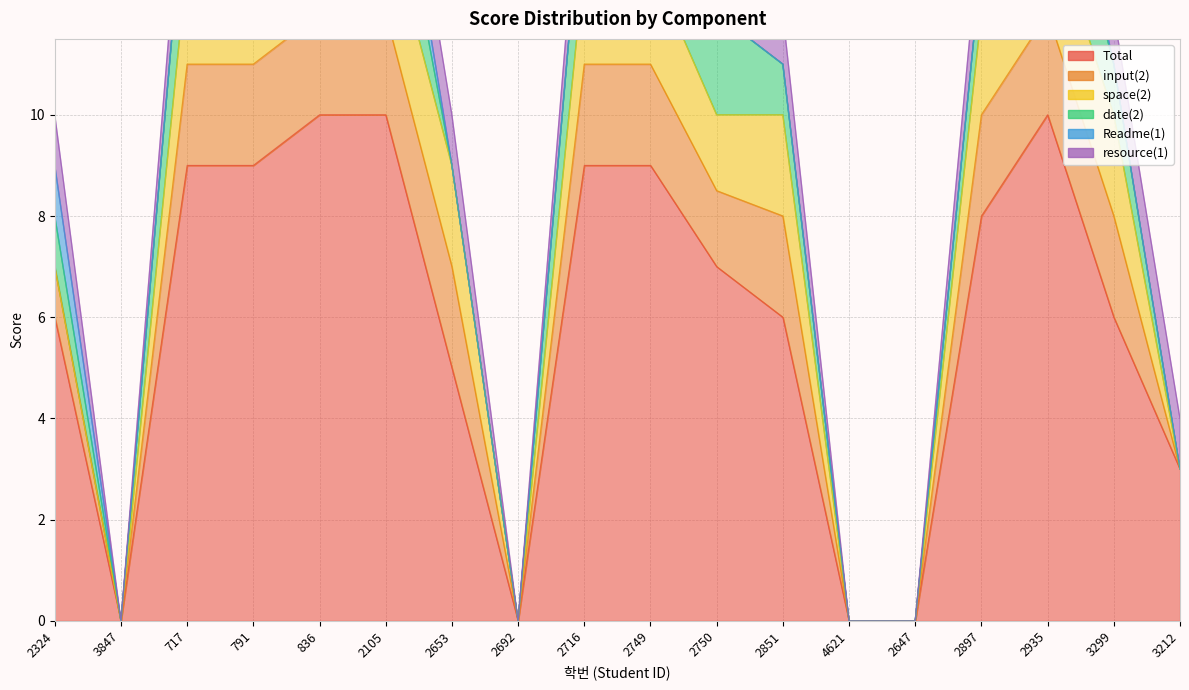

What is the greatest value displayed?

10.0